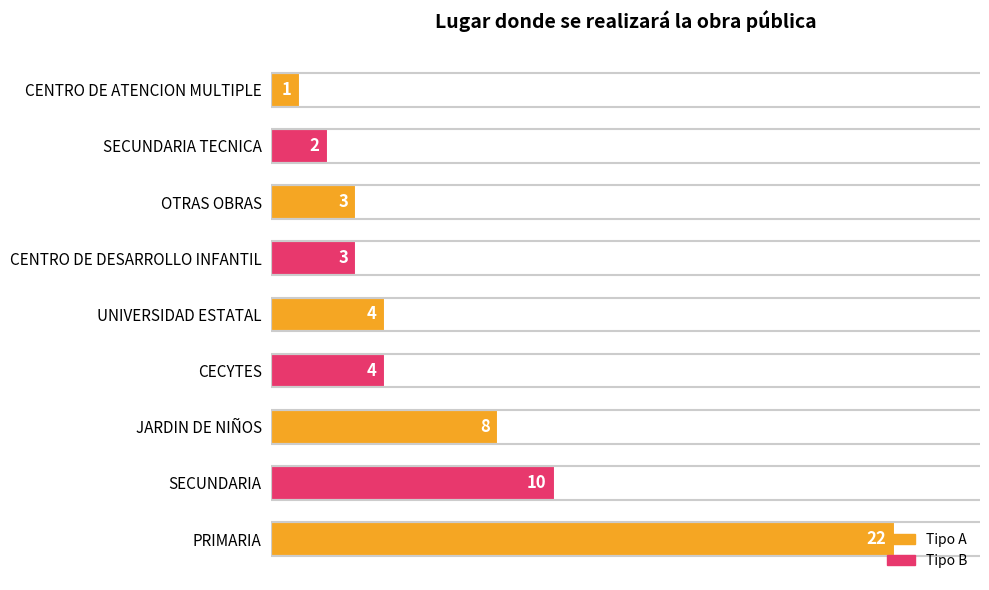

What is the ratio of the value at UNIVERSIDAD ESTATAL to the value at OTRAS OBRAS?

1.3